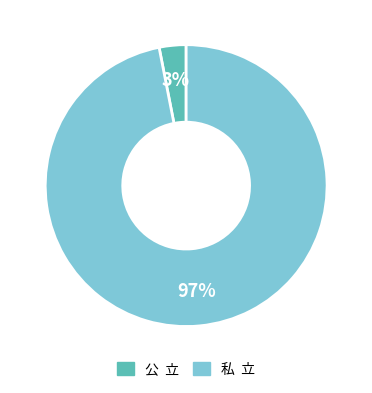

Between 私 立 and 公 立, which is larger?

私 立